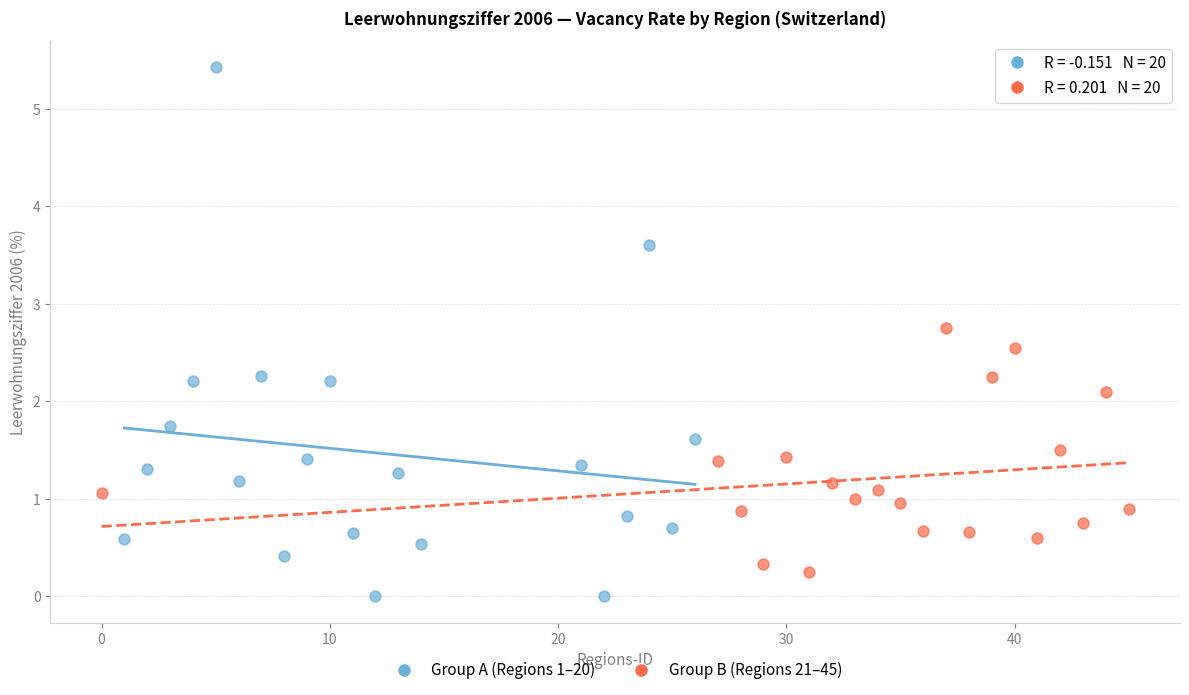

Which series reaches the minimum Y coordinate?

Group A (Regions 1–20)